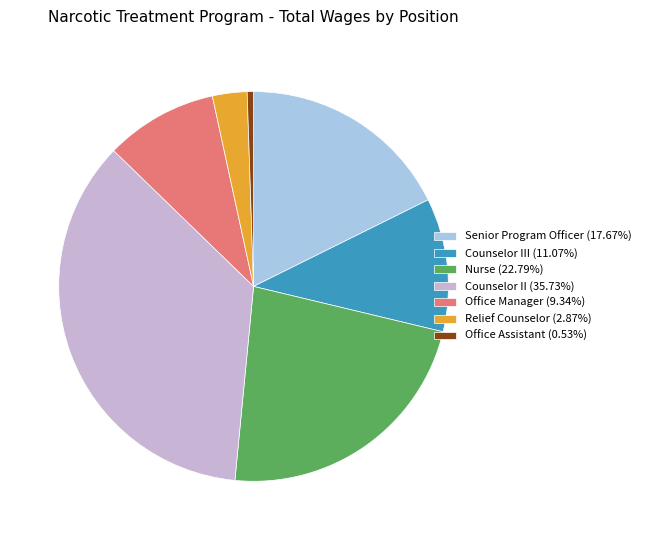

Does any single category account for the majority?

No